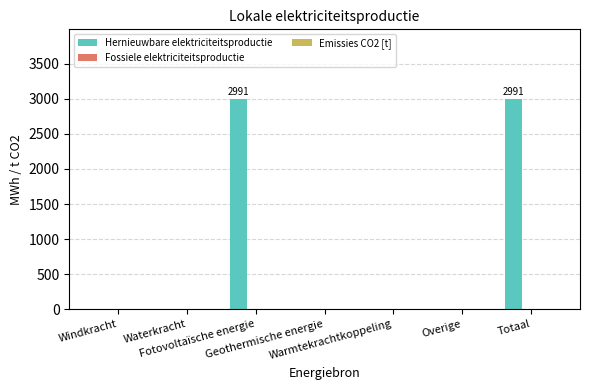

What is the maximum value shown in the chart?

2991.3